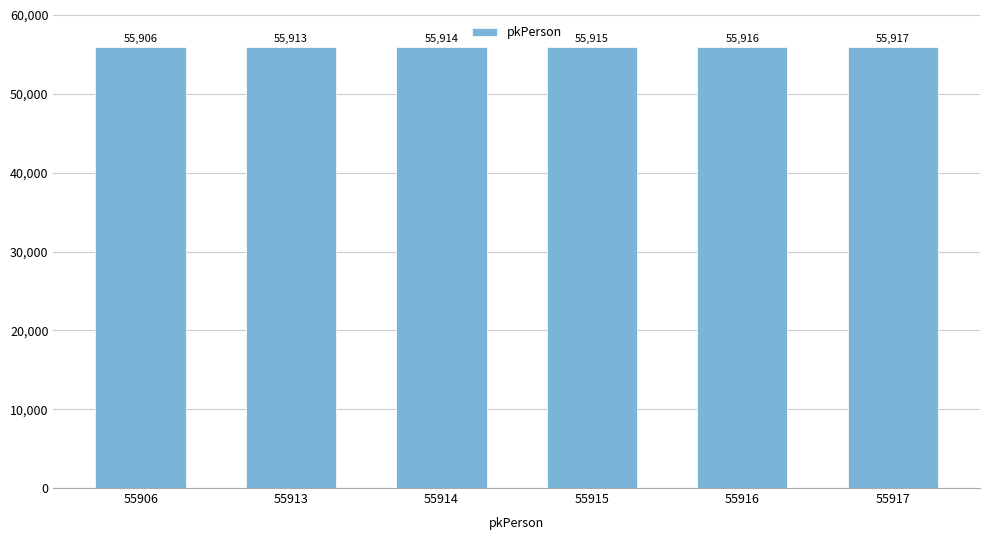

Reading left to right, list all the values displayed in this chart.

55906=55906	55913=55913	55914=55914	55915=55915	55916=55916	55917=55917